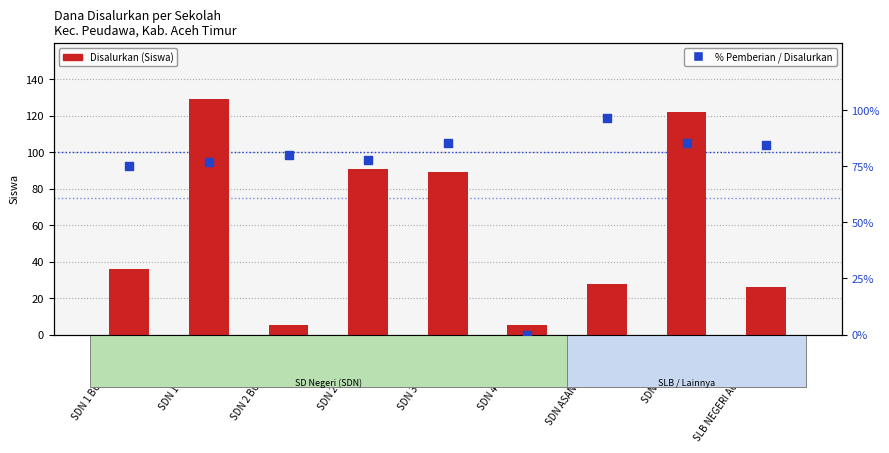

Which series reaches the minimum Y coordinate?

% Pemberian dari Disalurkan